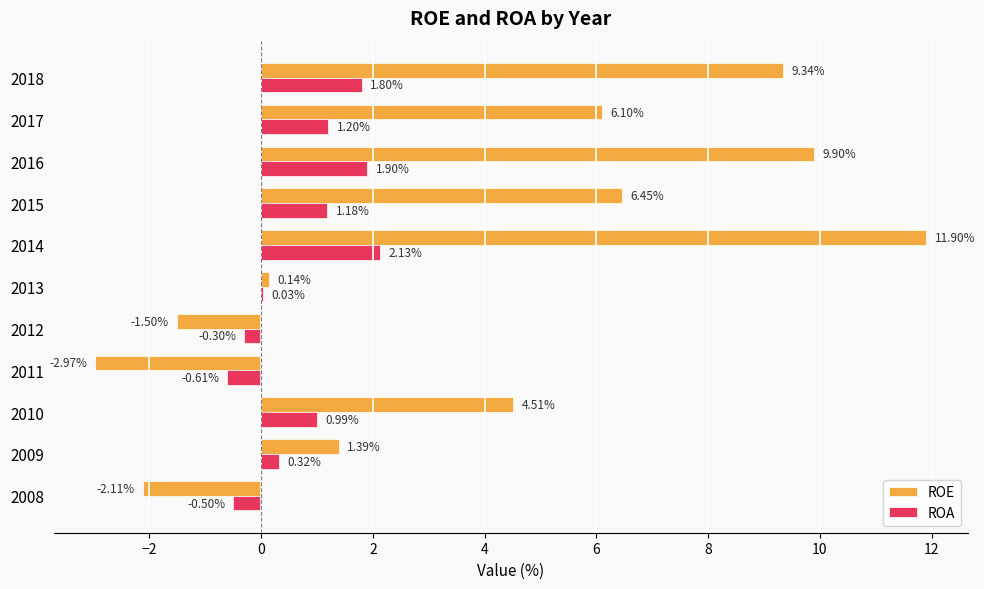

Which series changed the most between 2008 and 2018?

ROE